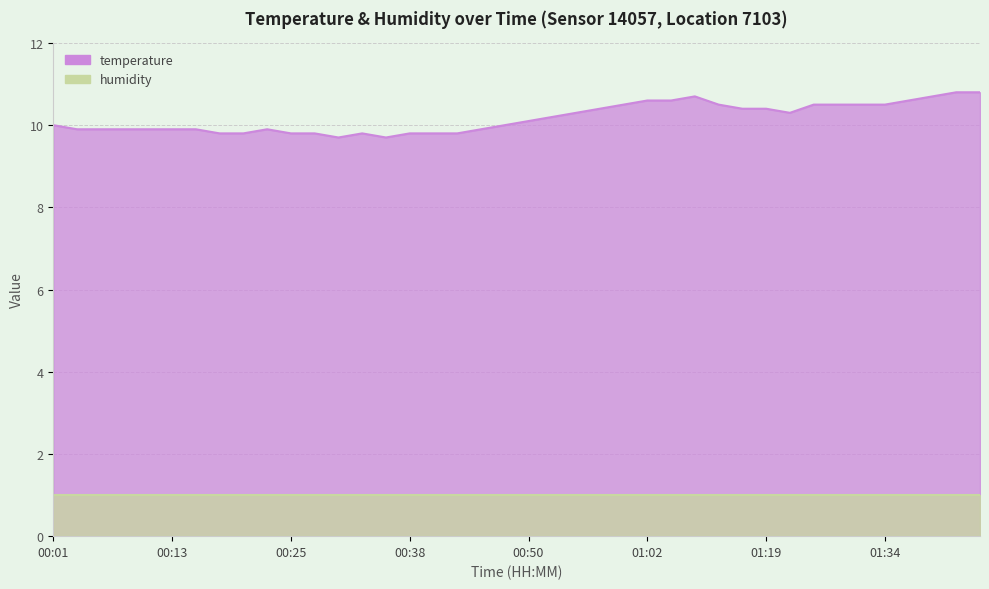

Read the value at 00:06.

9.9